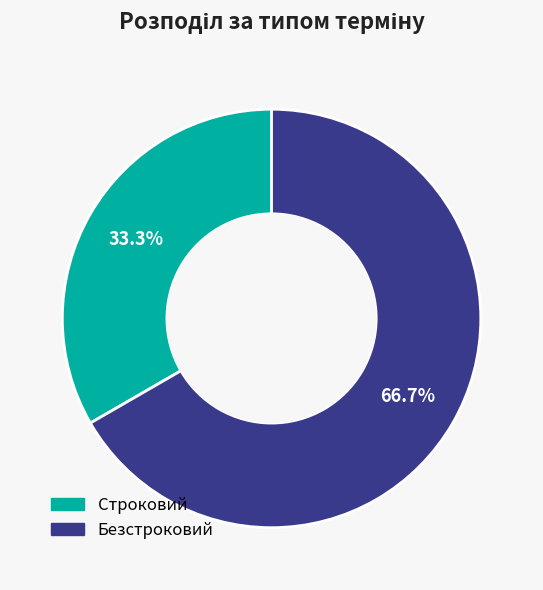

Which has a higher value, Строковий or Безстроковий?

Безстроковий